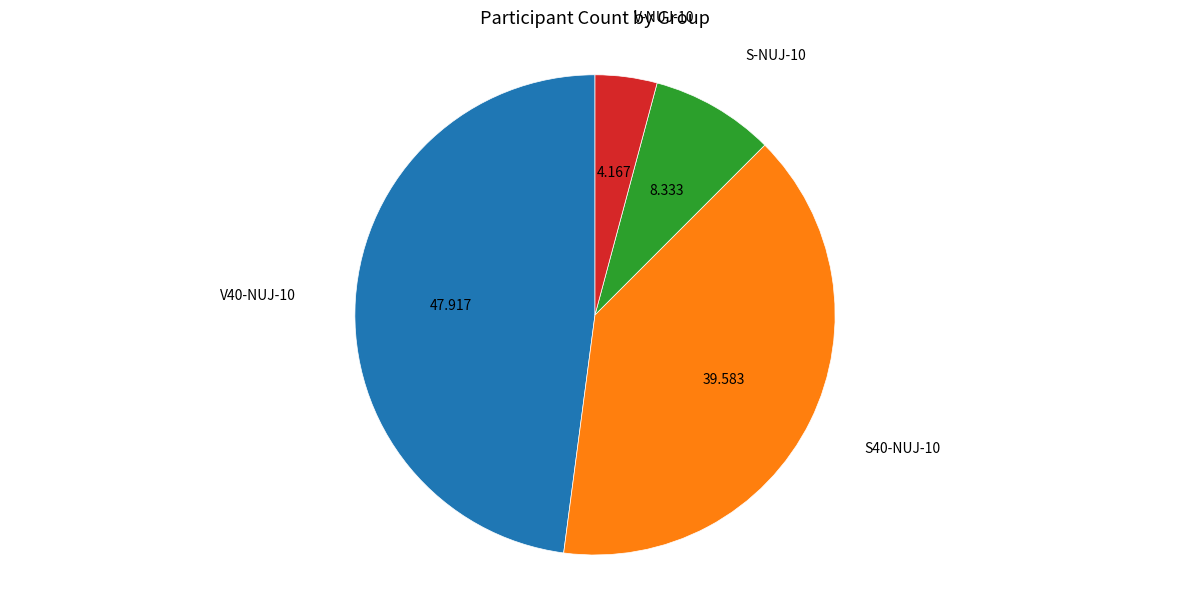

Is it true that S40-NUJ-10 is 51% of the pie?

False